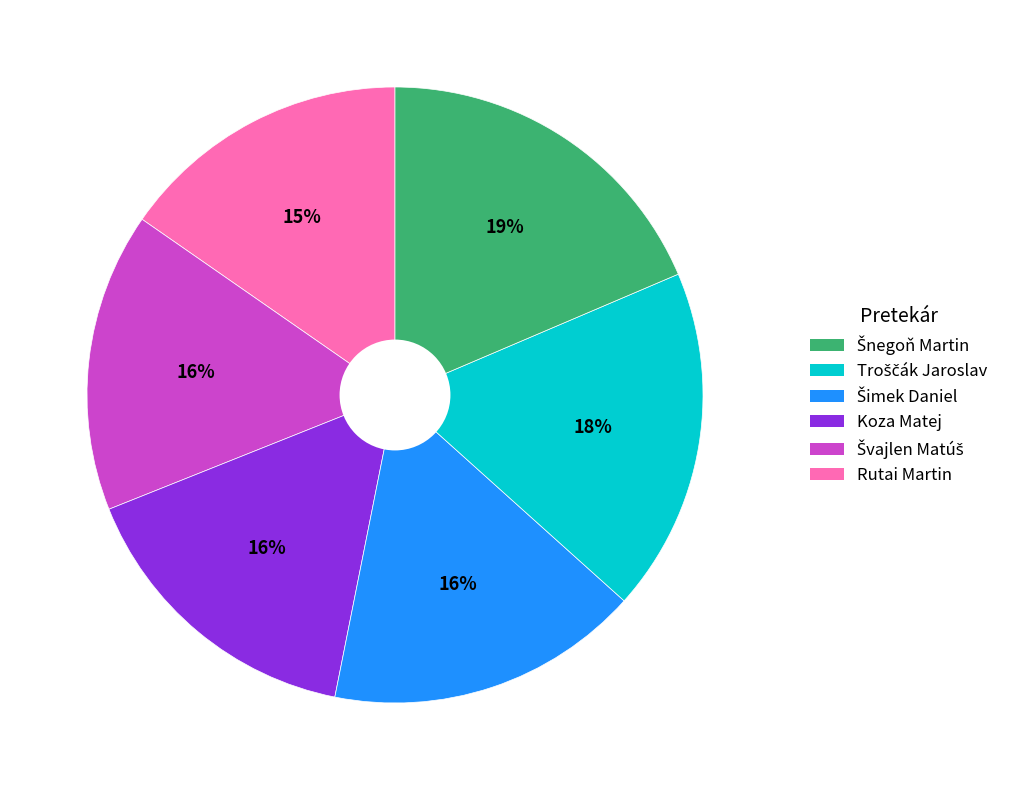

Is there a majority slice in this chart?

No